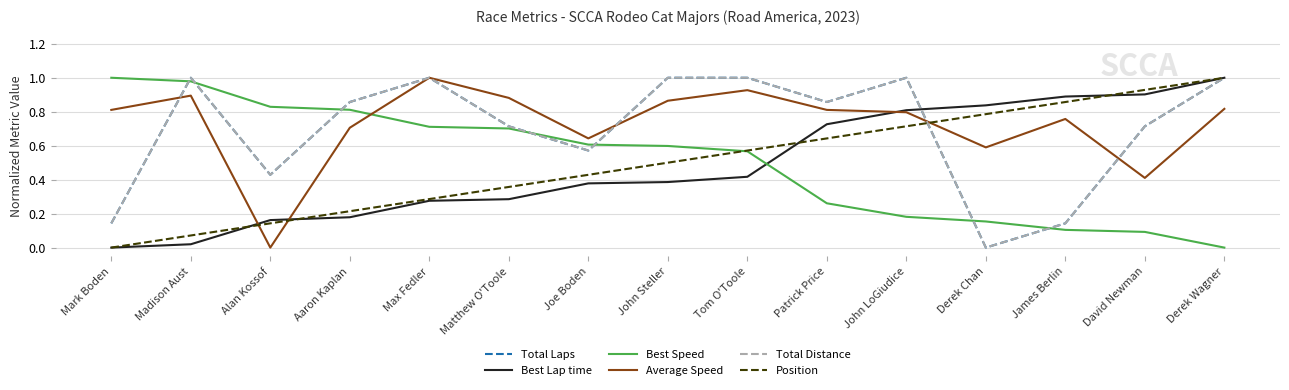

At how many categories does at least one series exceed 0?

15